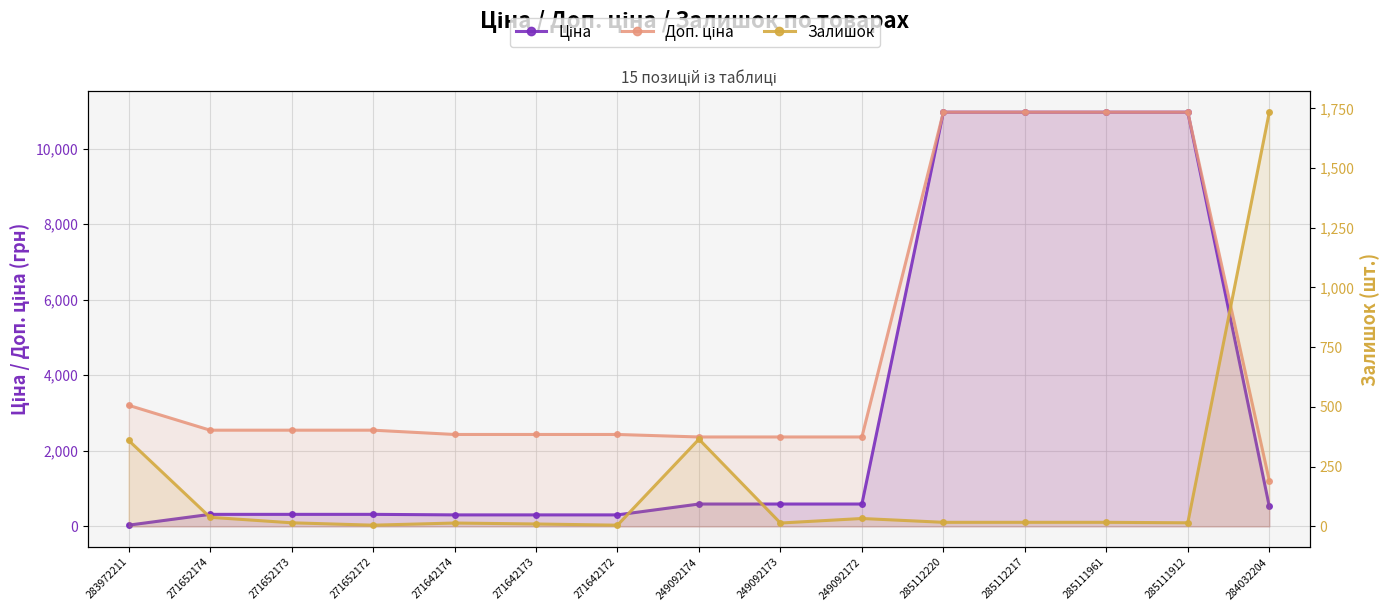

What is the spread (max minus min) of values at 283972211?

3172.9